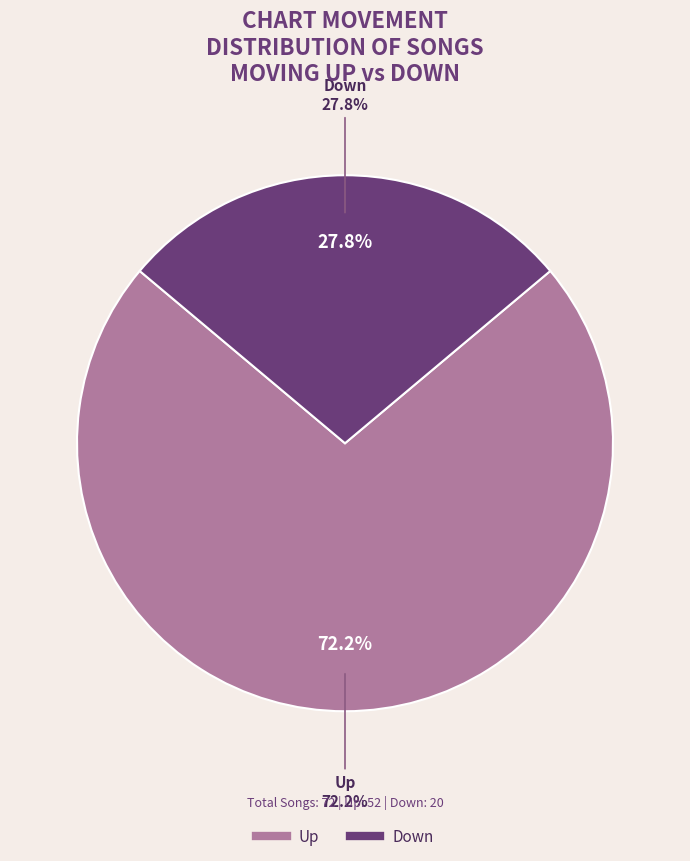

Combined, what portion of the pie is up and down?

100.0%